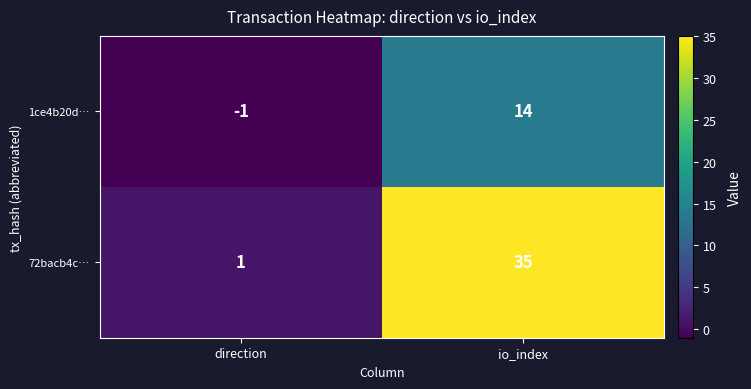

Which series changed the most between direction and io_index?

72bacb4c…